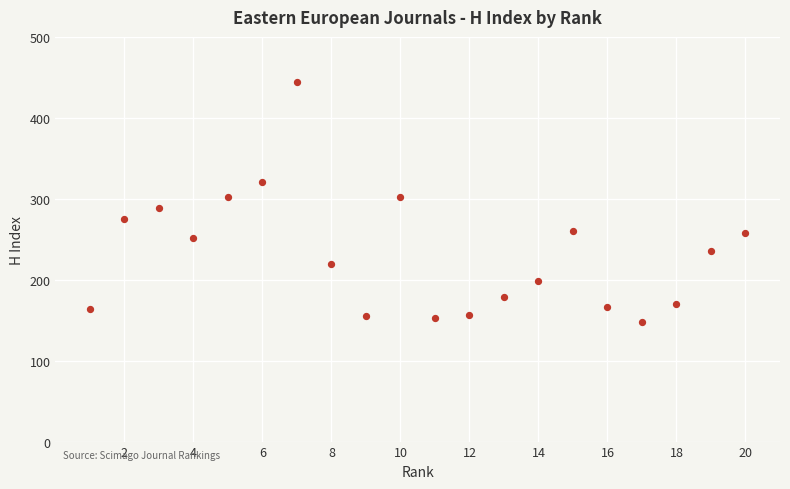

What is the range of X values (max minus min)?

19